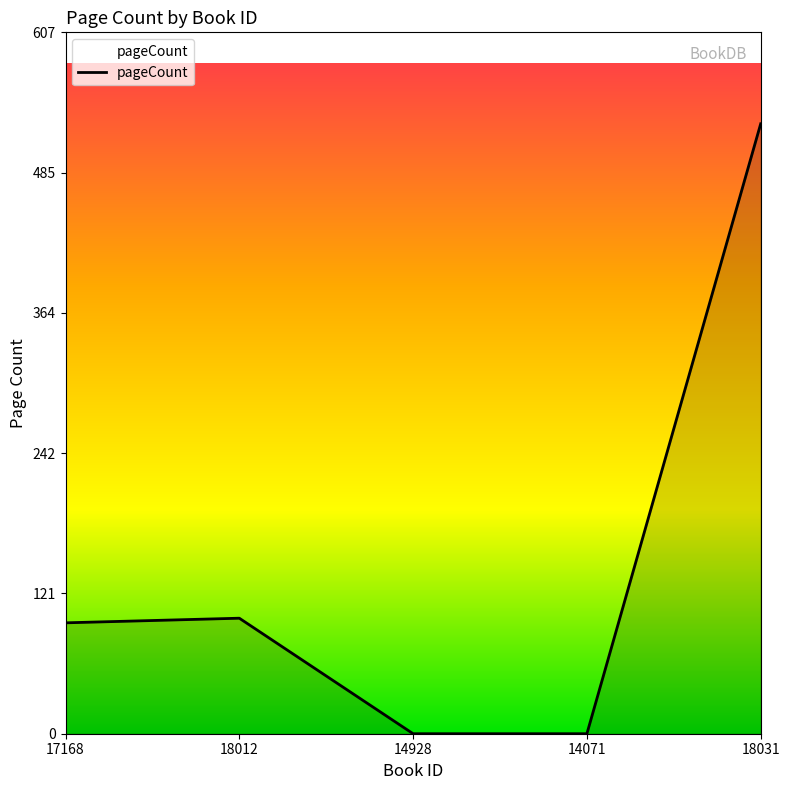

Reading left to right, list all the values displayed in this chart.

96	100	0	0	528